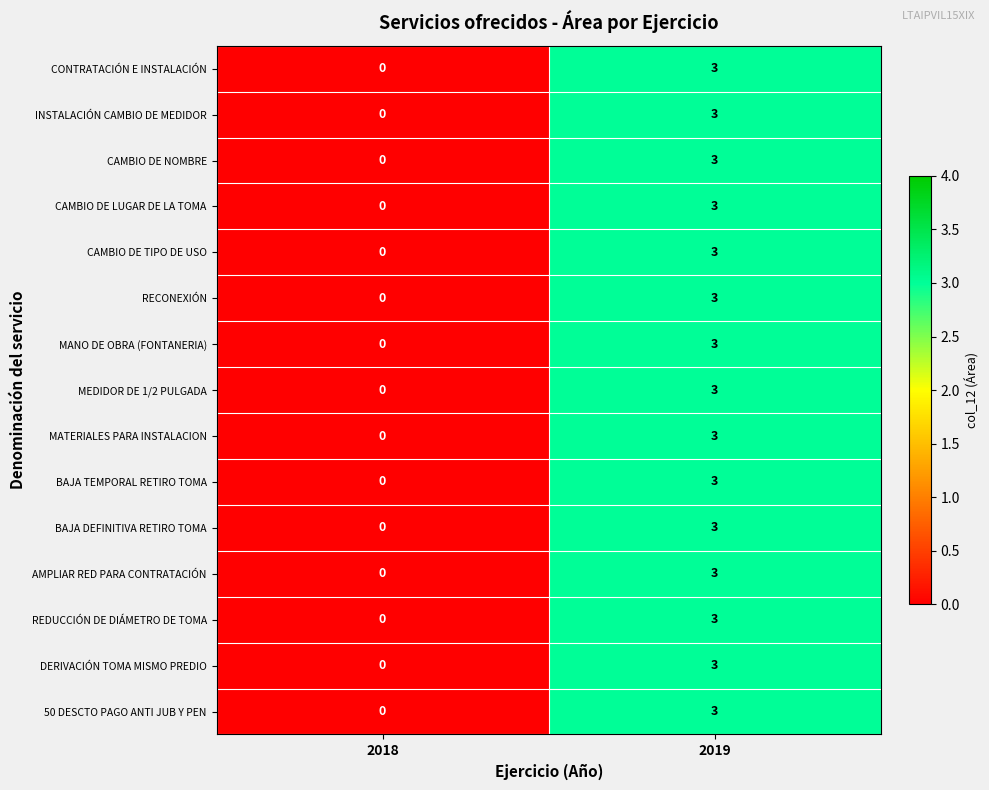

What is the difference between the maximum and minimum values in the AMPLIAR RED PARA CONTRATACIÓN series?

3